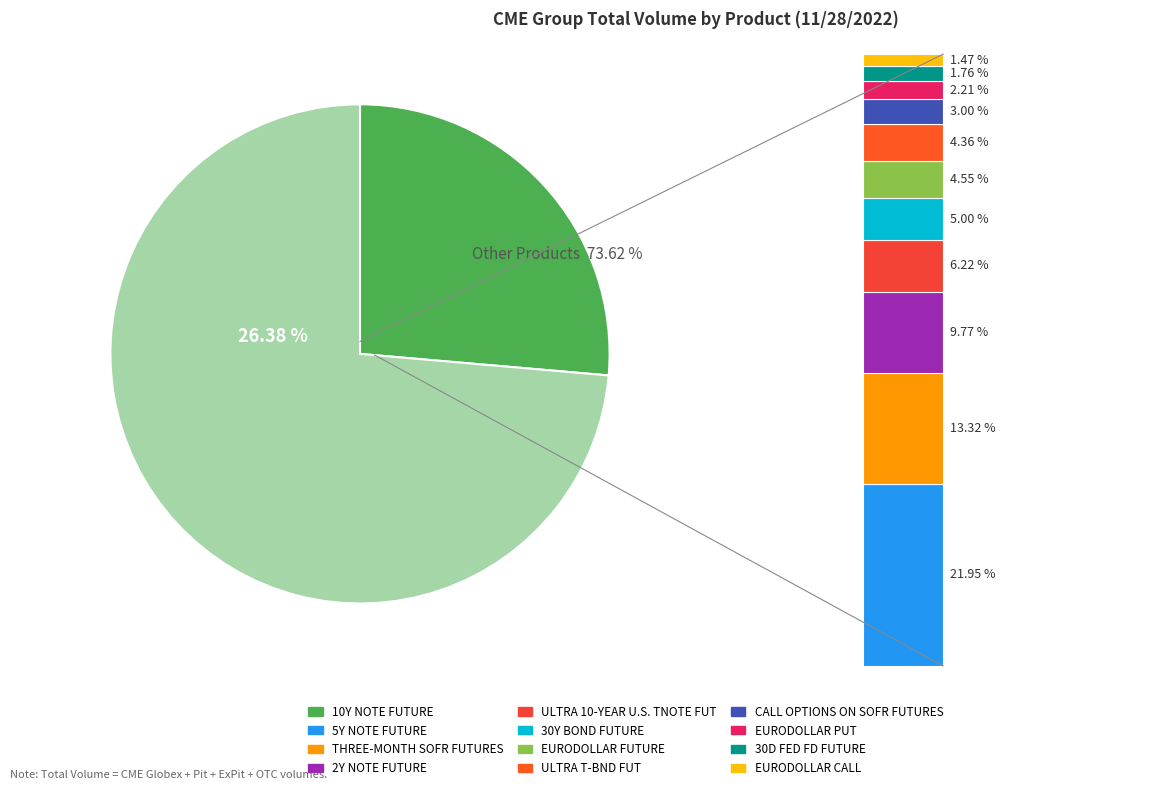

Count the number of slices in the pie.

12